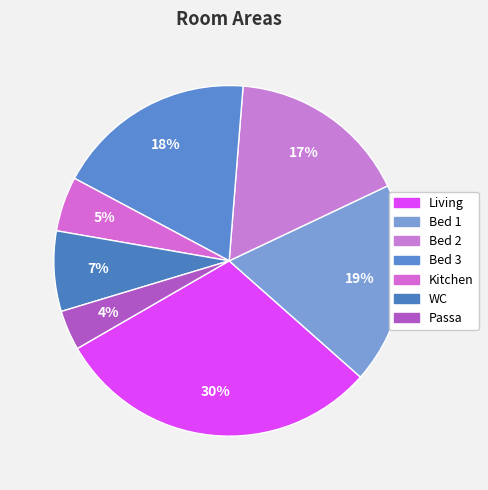

Count the number of slices in the pie.

7